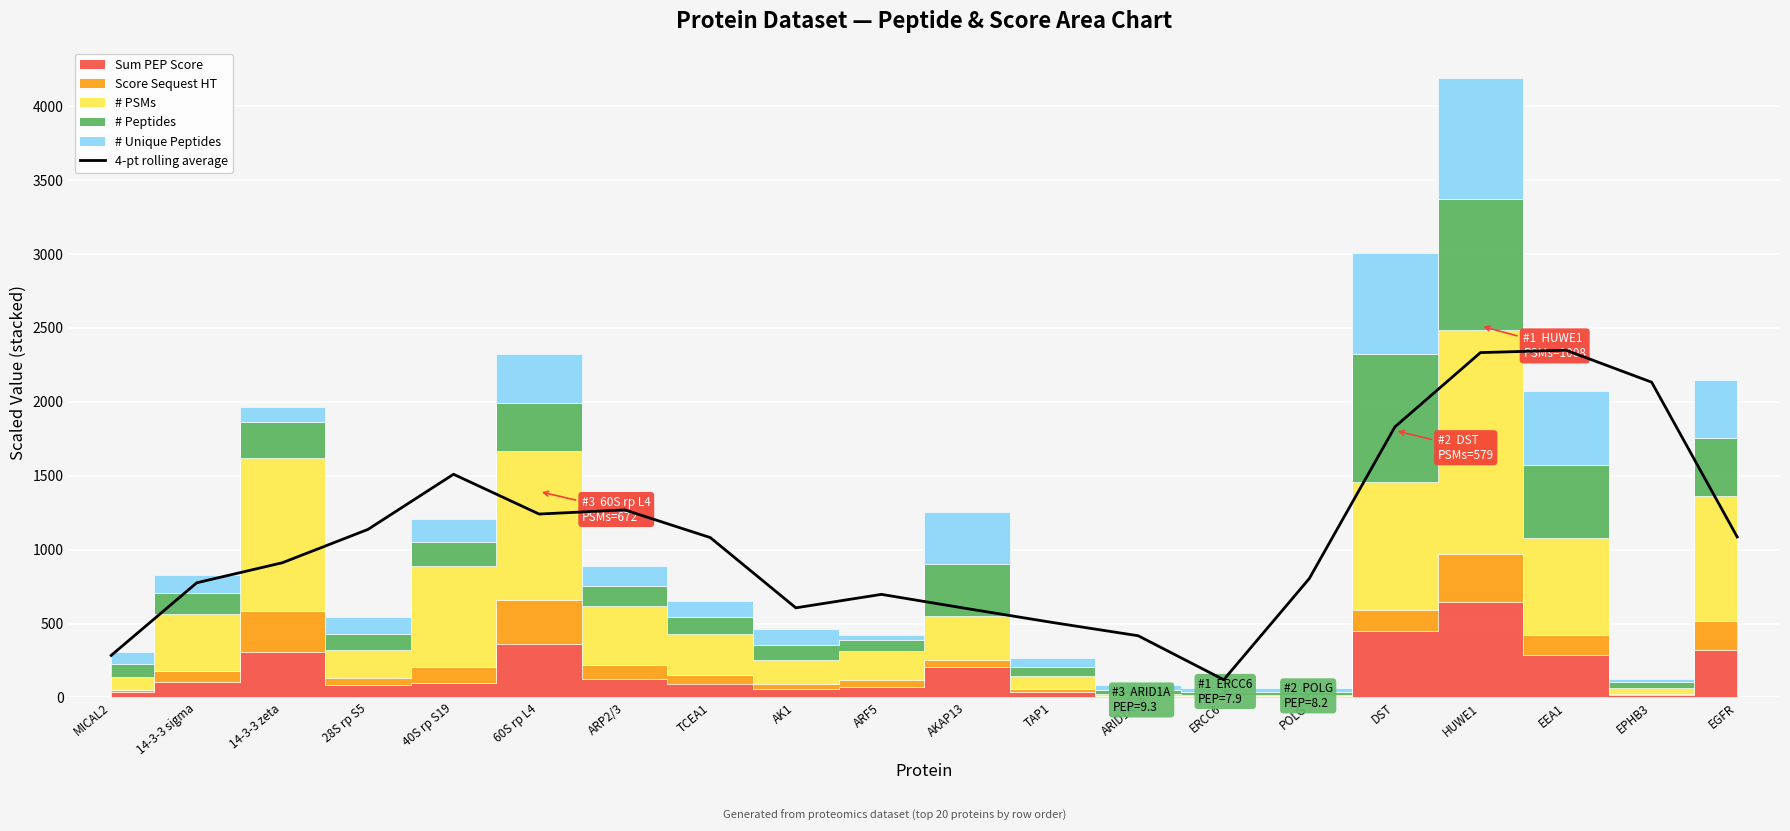

What is the label of the 2nd point from the right?

EPHB3